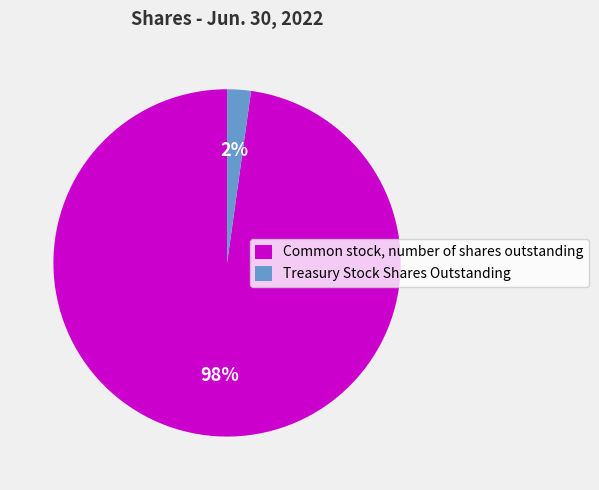

Combined, do Common stock, number of shares outstanding and Treasury Stock Shares Outstanding account for over 50%?

Yes